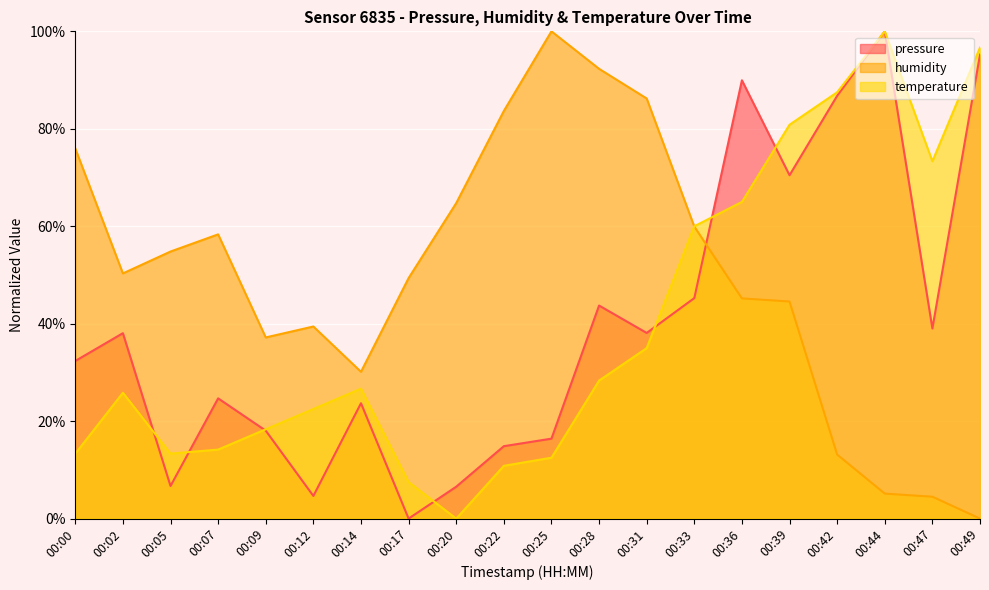

What is the value of the humidity point at the 8th from the left?

49.4